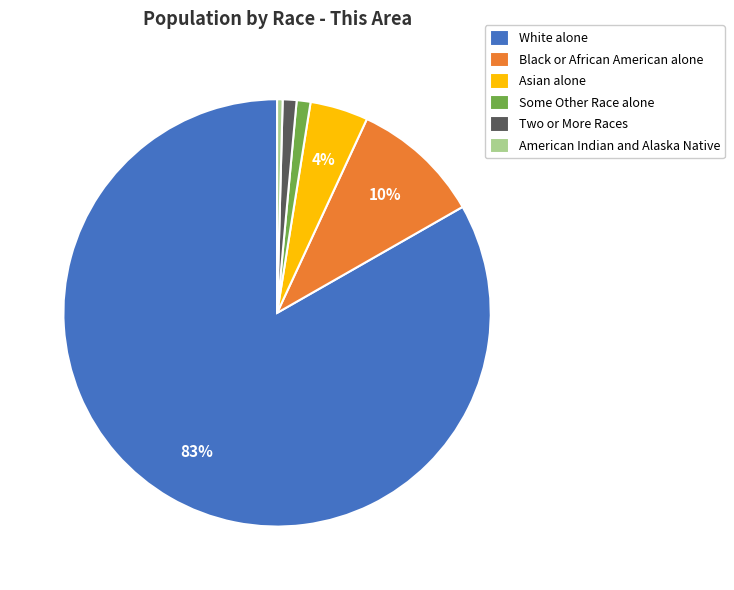

To the nearest percent, what is the average slice percentage?

17%